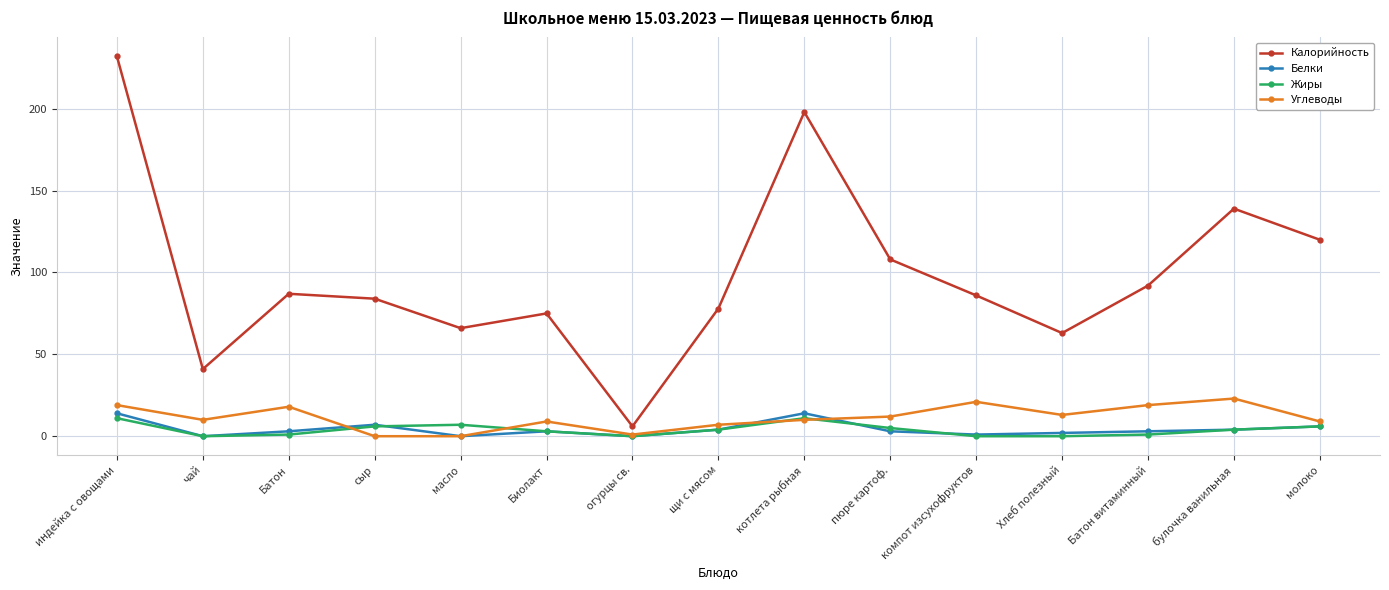

The Белки series shows 4 at щи с мясом. True or false?

True